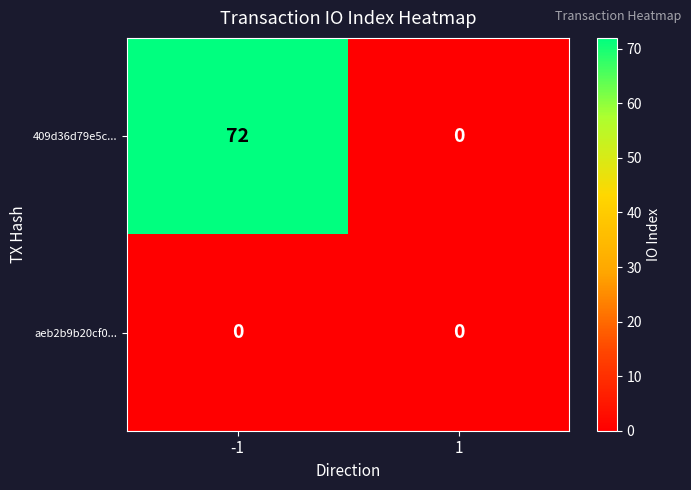

Count the number of data series in this chart.

2